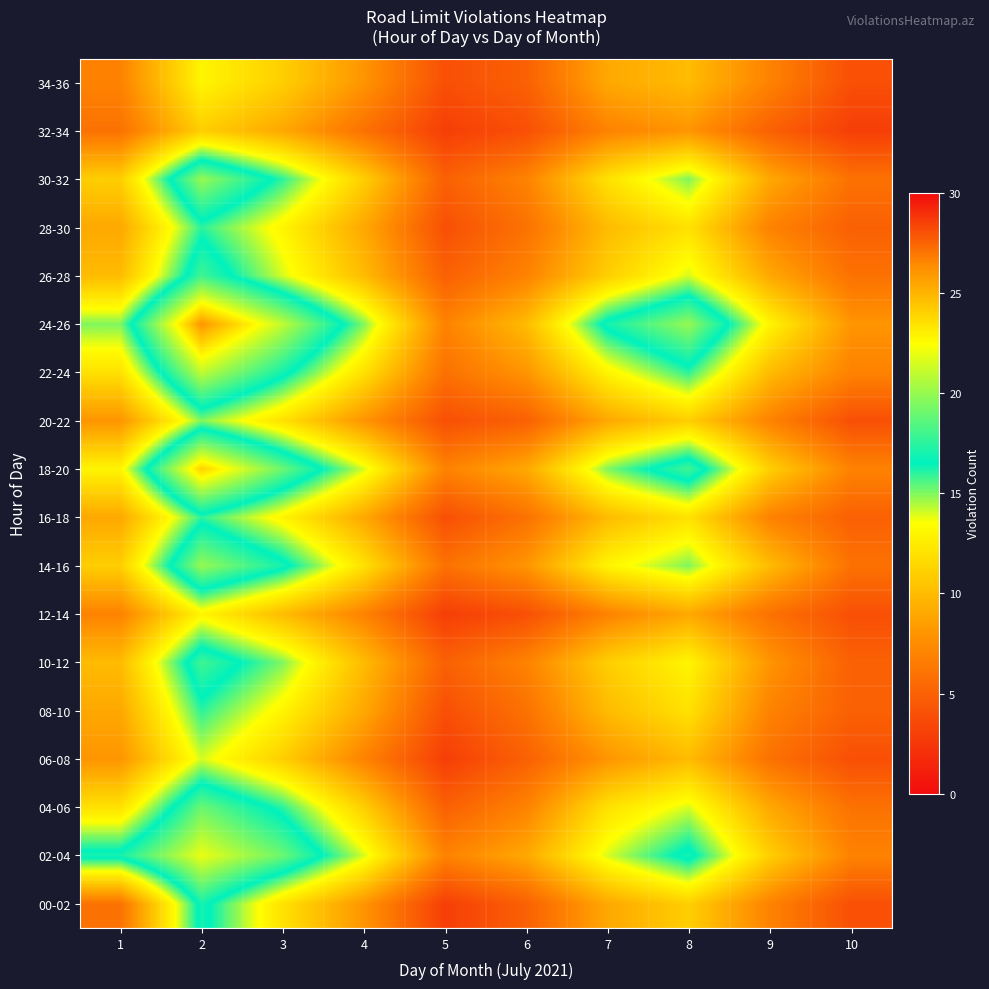

At how many categories does at least one series exceed 17?

3